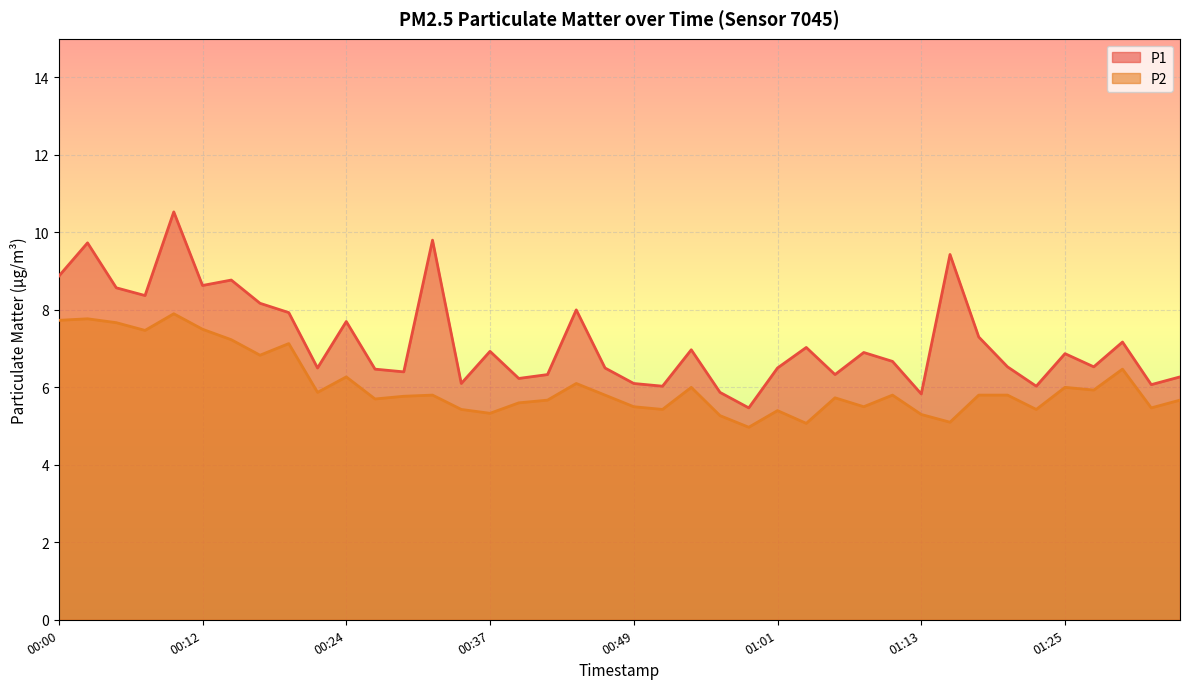

How many lines are shown in the chart?

2